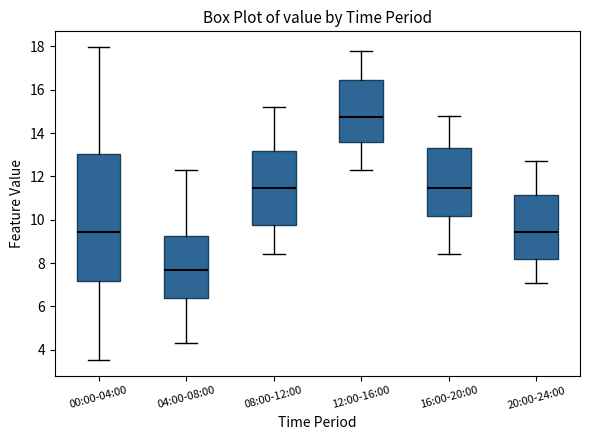

Reading left to right, transcribe this box plot: for each box, give where its median line is, the range the box spans, and where its two whiskers end, as read against the y-axis. The values are not printed on the chart, so give them approximately, as read against the axis.

00:00-04:00: median 9.4, box 7.2 to 13.0, whiskers 3.6 to 18.0
04:00-08:00: median 7.8, box 6.4 to 9.2, whiskers 4.4 to 12.4
08:00-12:00: median 11.4, box 9.8 to 13.2, whiskers 8.4 to 15.2
12:00-16:00: median 14.8, box 13.6 to 16.4, whiskers 12.4 to 17.8
16:00-20:00: median 11.4, box 10.2 to 13.4, whiskers 8.4 to 14.8
20:00-24:00: median 9.4, box 8.2 to 11.2, whiskers 7.2 to 12.8